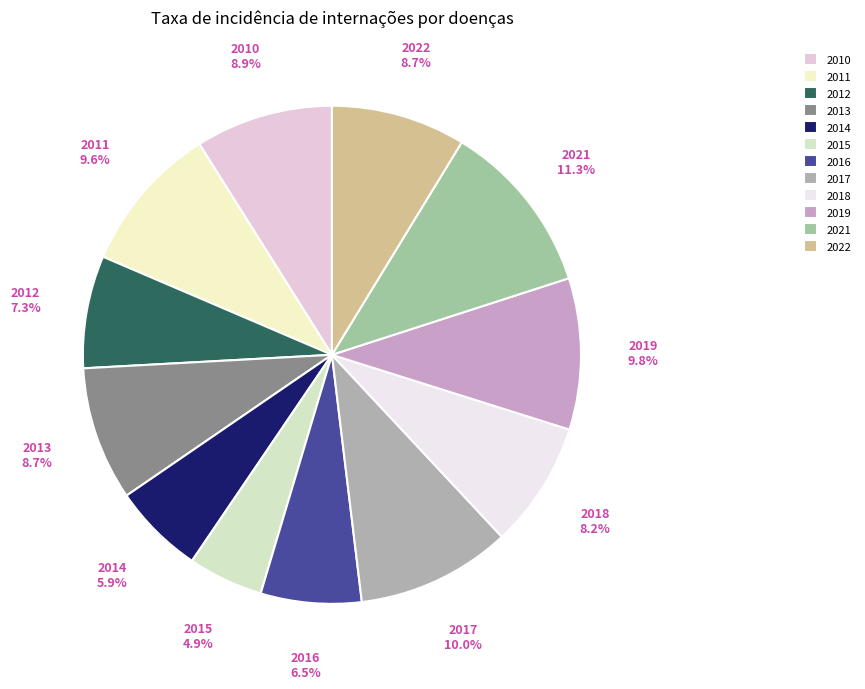

To the nearest percent, what is the difference between the largest and smallest slice percentages?

6%